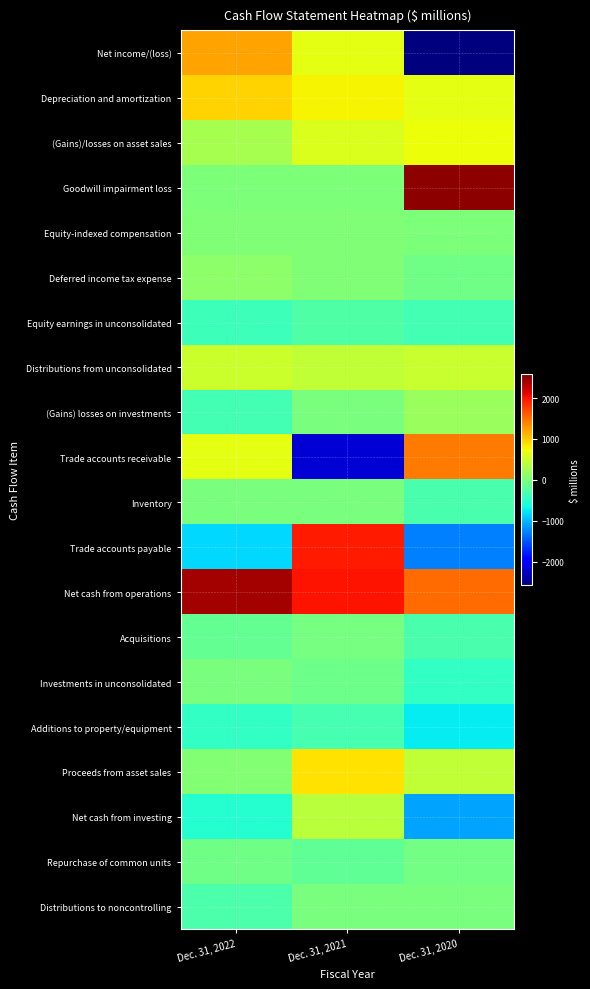

What is the smallest value displayed?

-2580